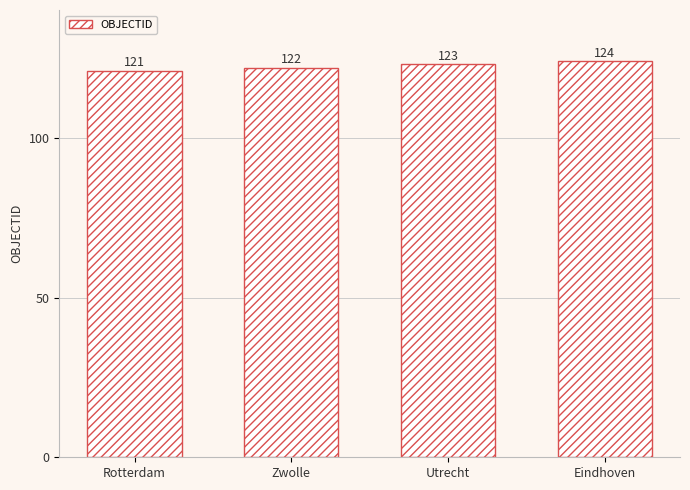

What is the label of the 1st bar from the left?

Rotterdam